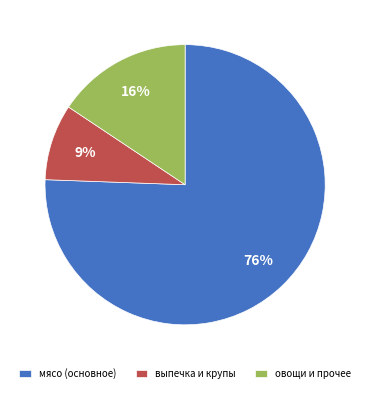

The мясо (основное) slice represents 63% of the pie. True or false?

False